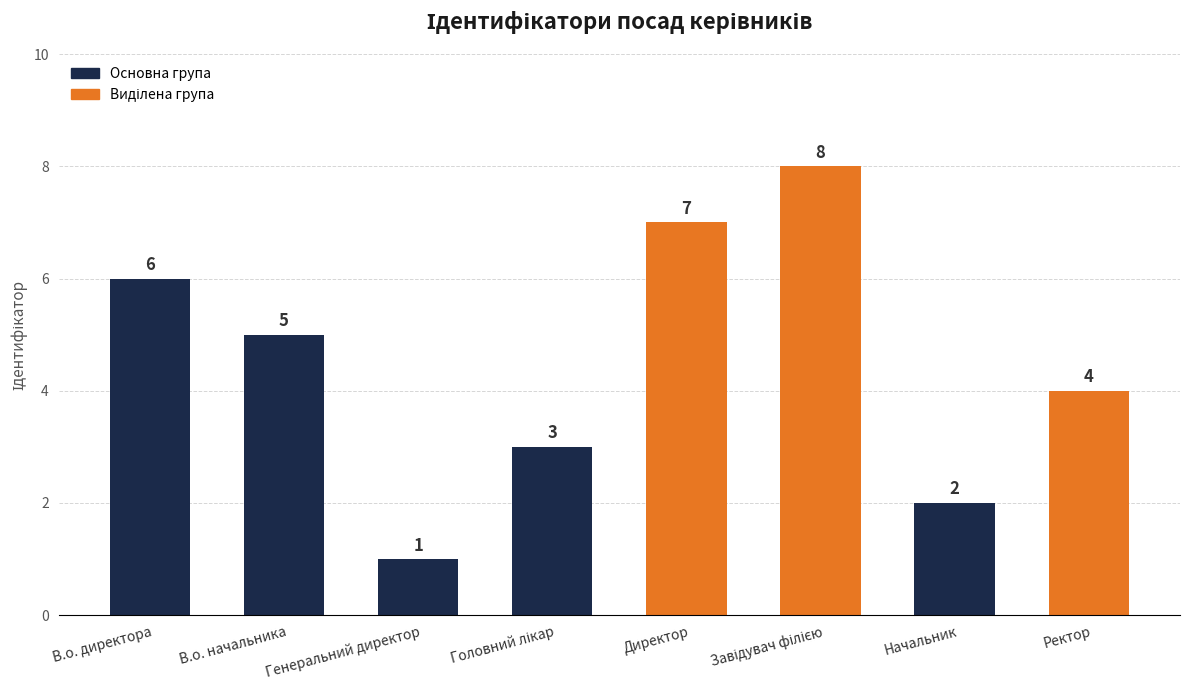

Are the bars horizontal?

No